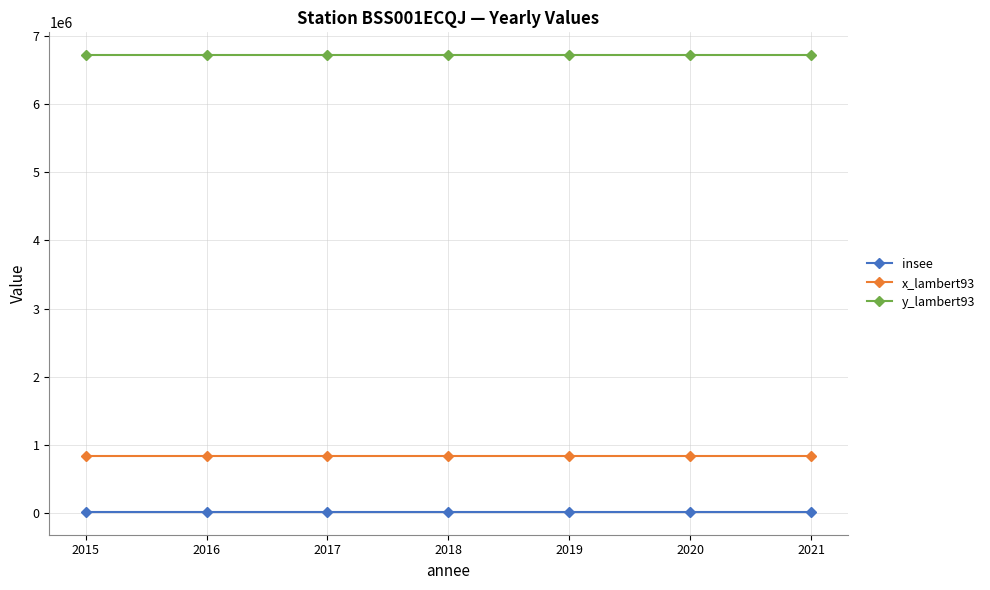

Is the value of x_lambert93 at 2018 greater than the value of y_lambert93 at 2016?

No